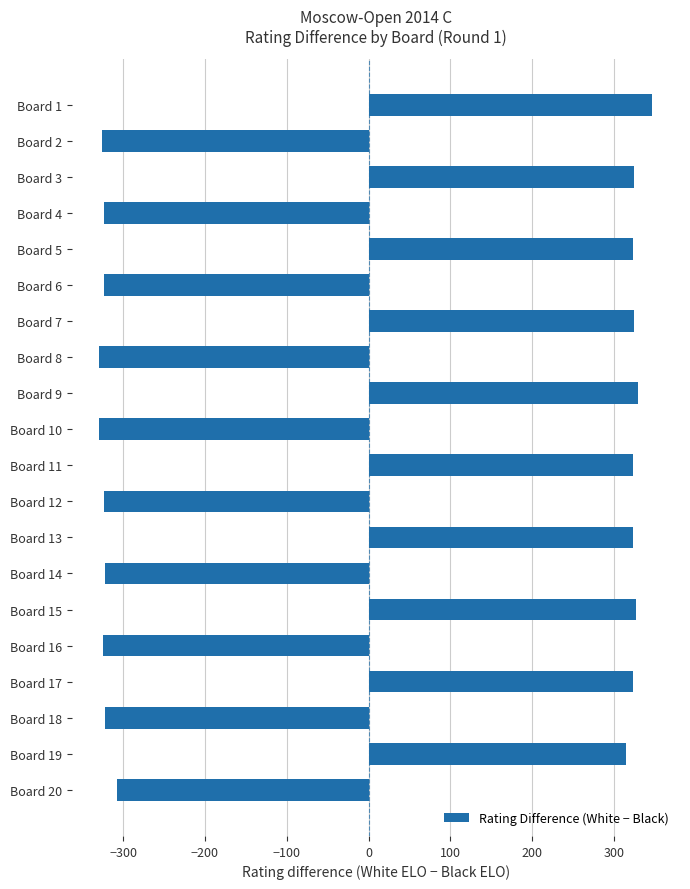

The value at Board 16 is -325. True or false?

True